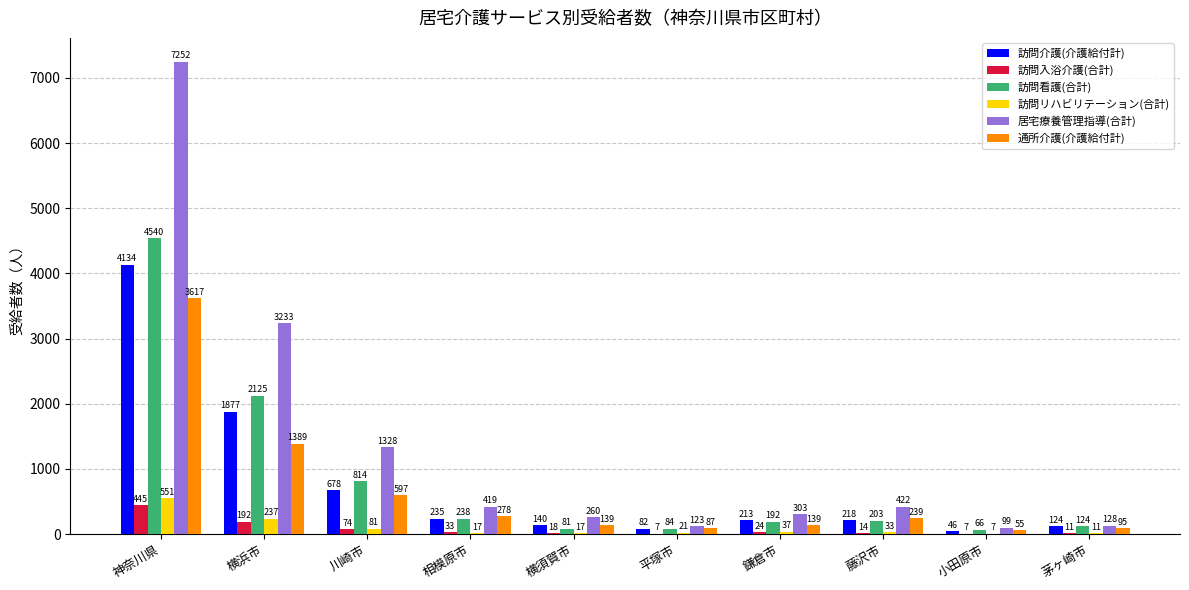

Which series has the largest total across all categories?

居宅療養管理指導(合計)